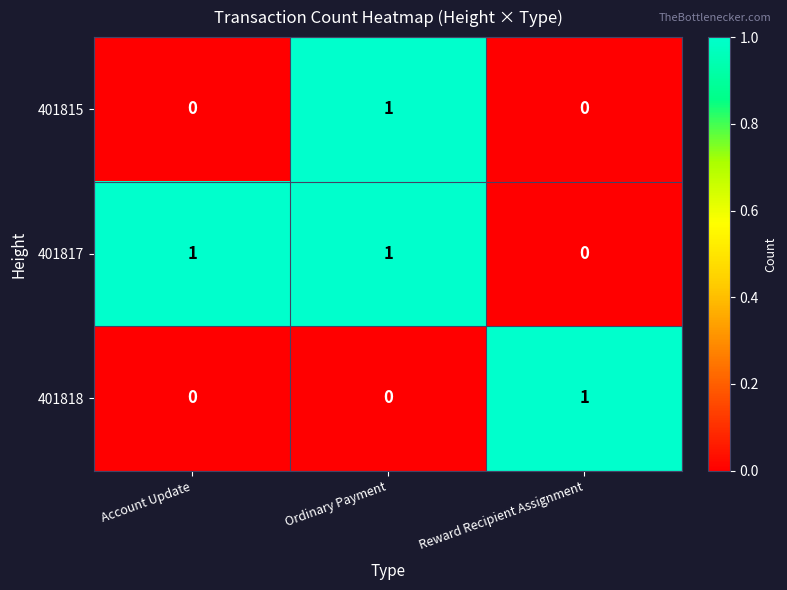

Reading left to right, what are all the values shown in this chart?

401815: 0	1	0
401817: 1	1	0
401818: 0	0	1